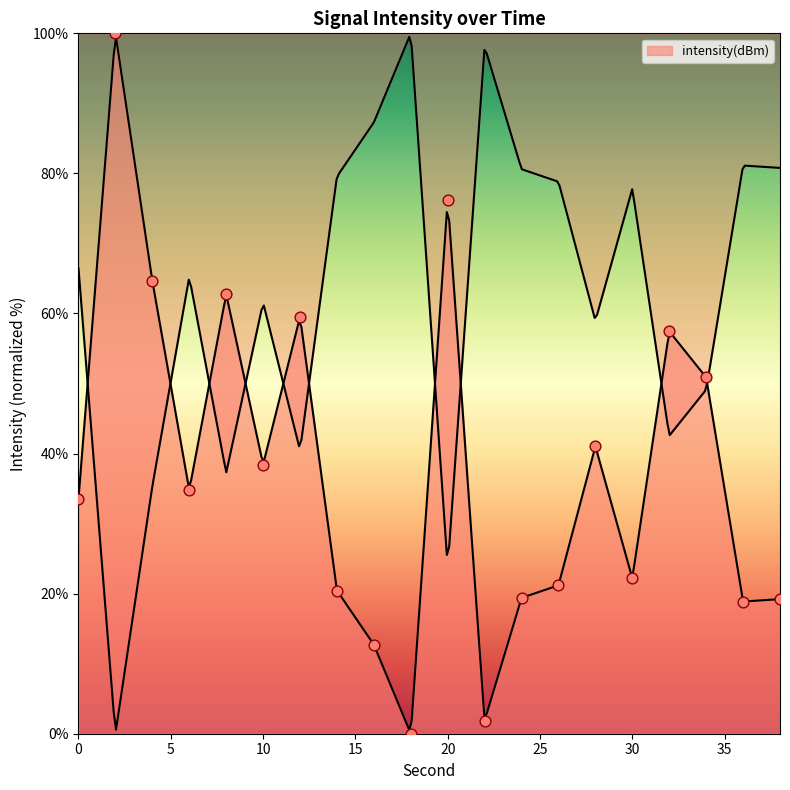

Approximately how many times larger is the value at 26 compared to 34?

0.4